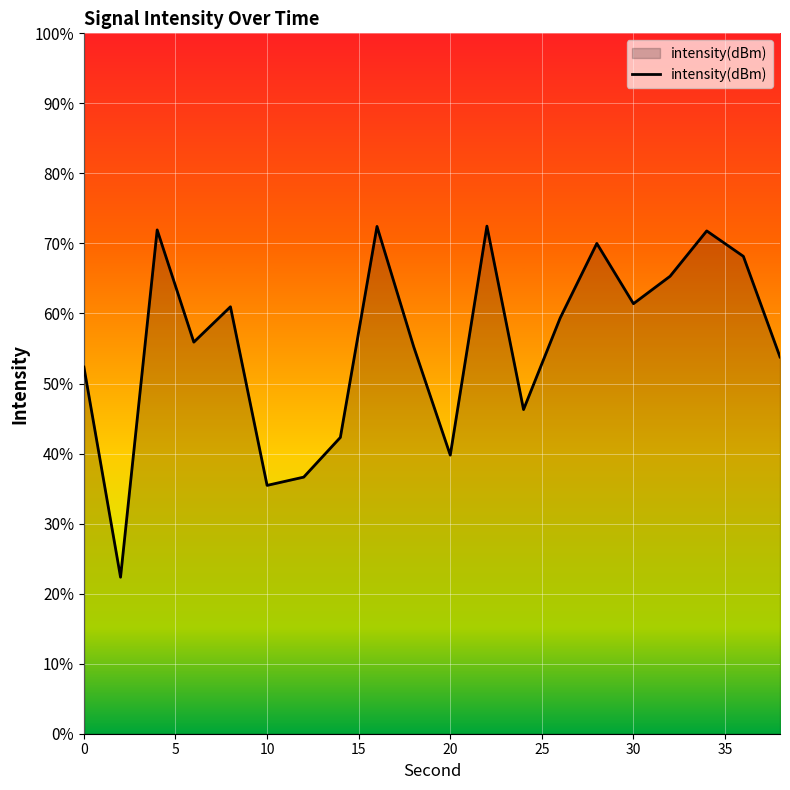

The chart shows a value of -178.5 at 10. True or false?

False